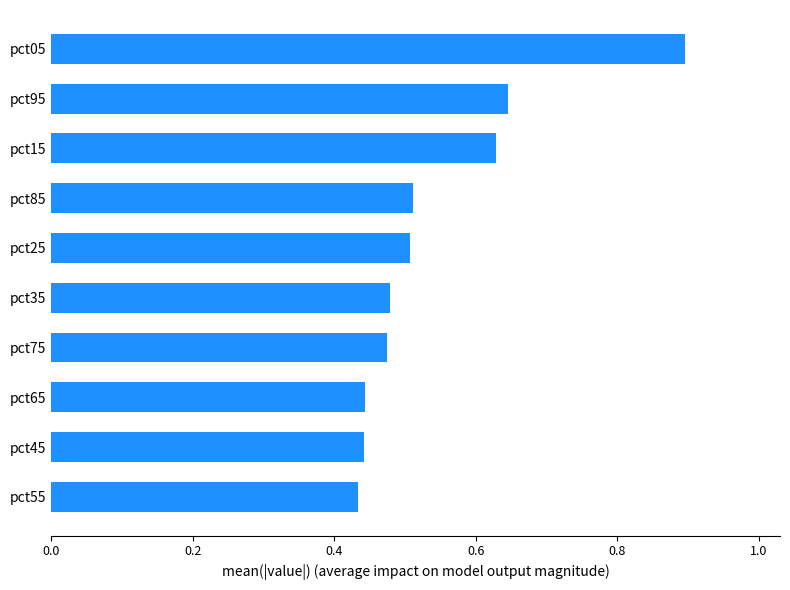

Count the number of data series in this chart.

1